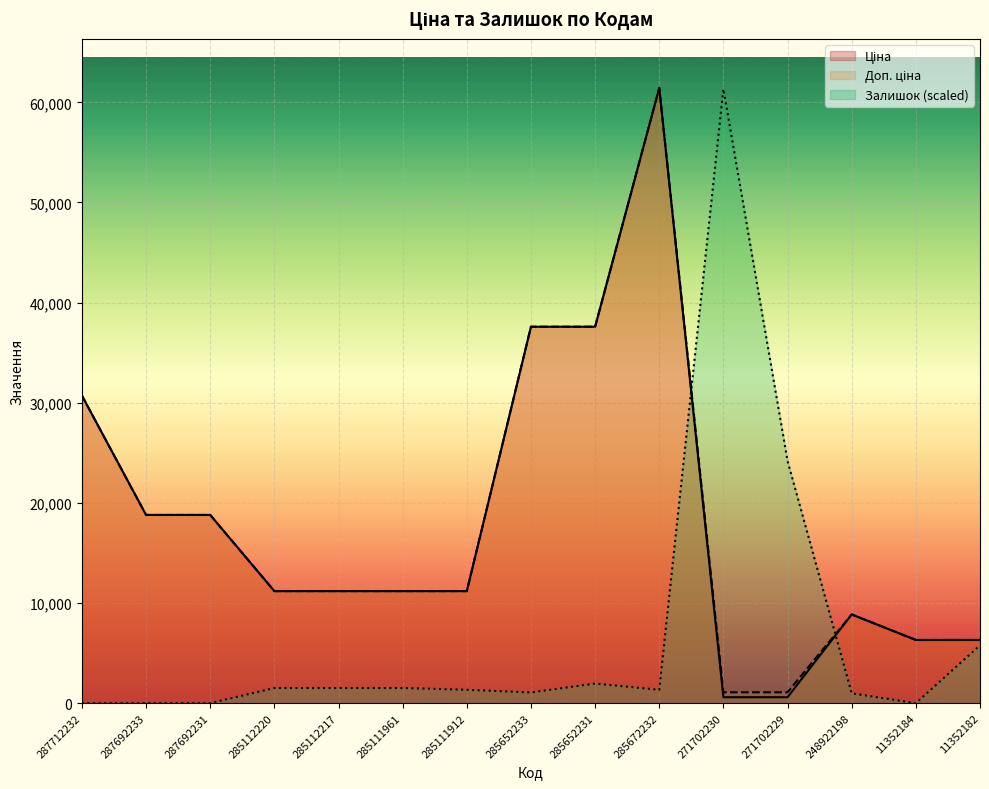

Where is the first local maximum for Залишок?

285652231